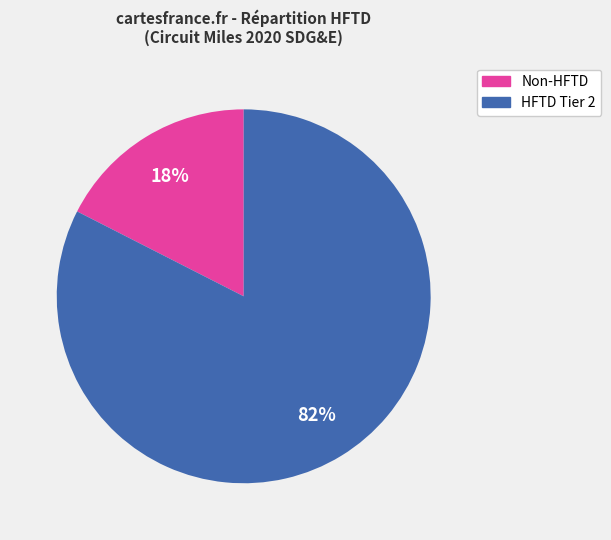

Does any single category account for the majority?

Yes